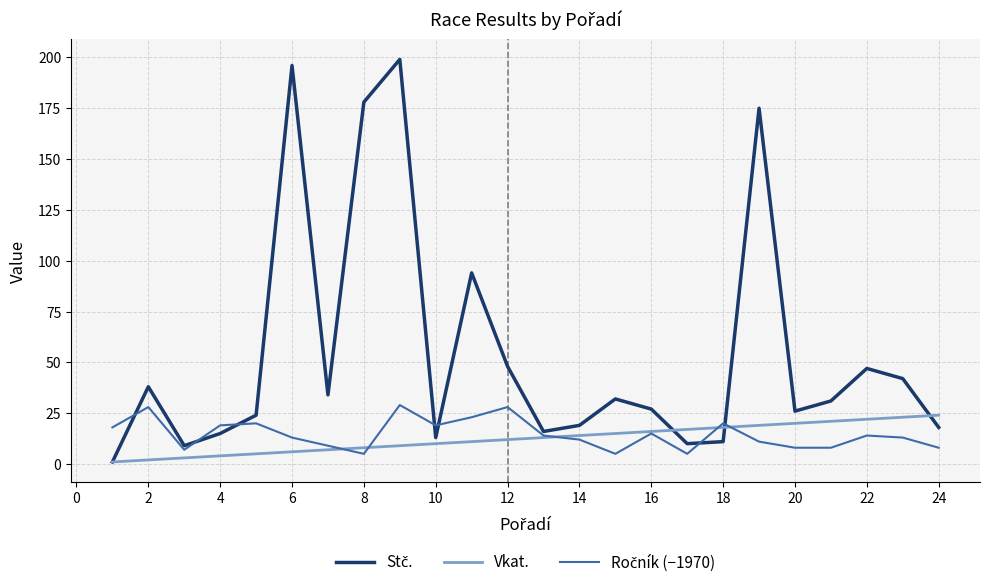

What is the maximum value shown in the chart?

199